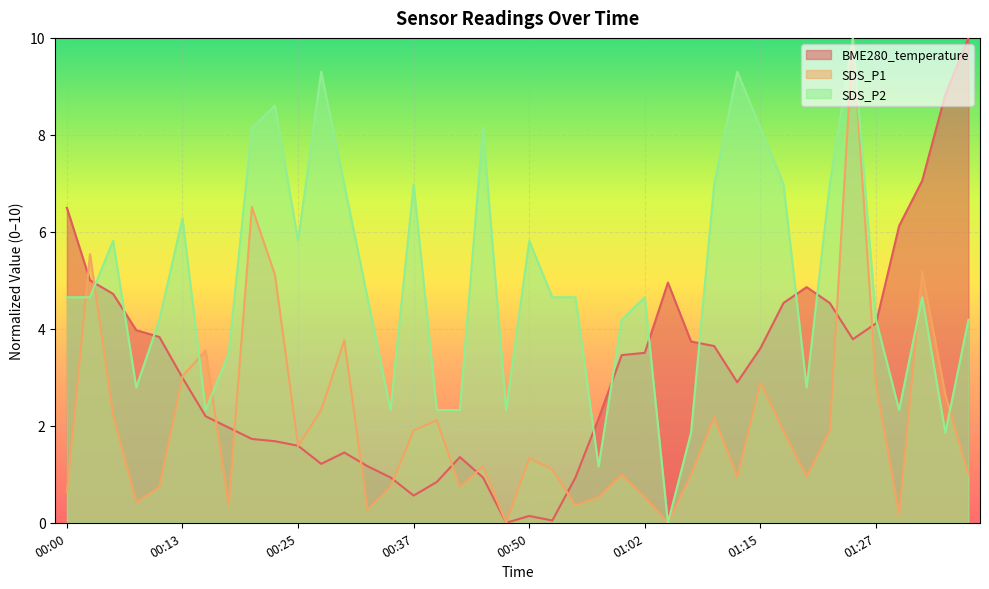

At how many categories does at least one series exceed 9?

4